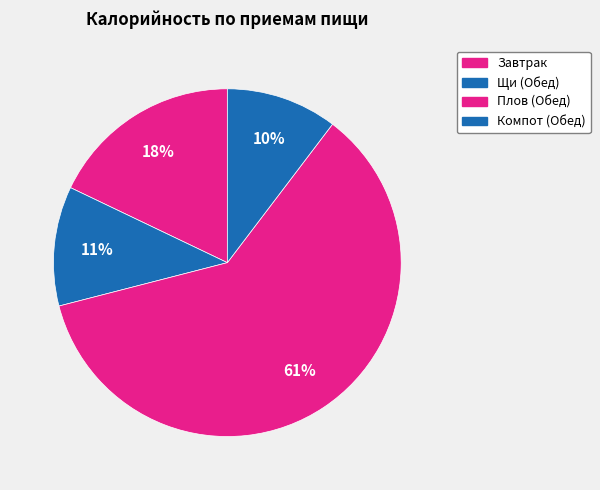

Rank the categories by value from highest to lowest.

Плов (Обед), Завтрак, Щи (Обед), Компот (Обед)